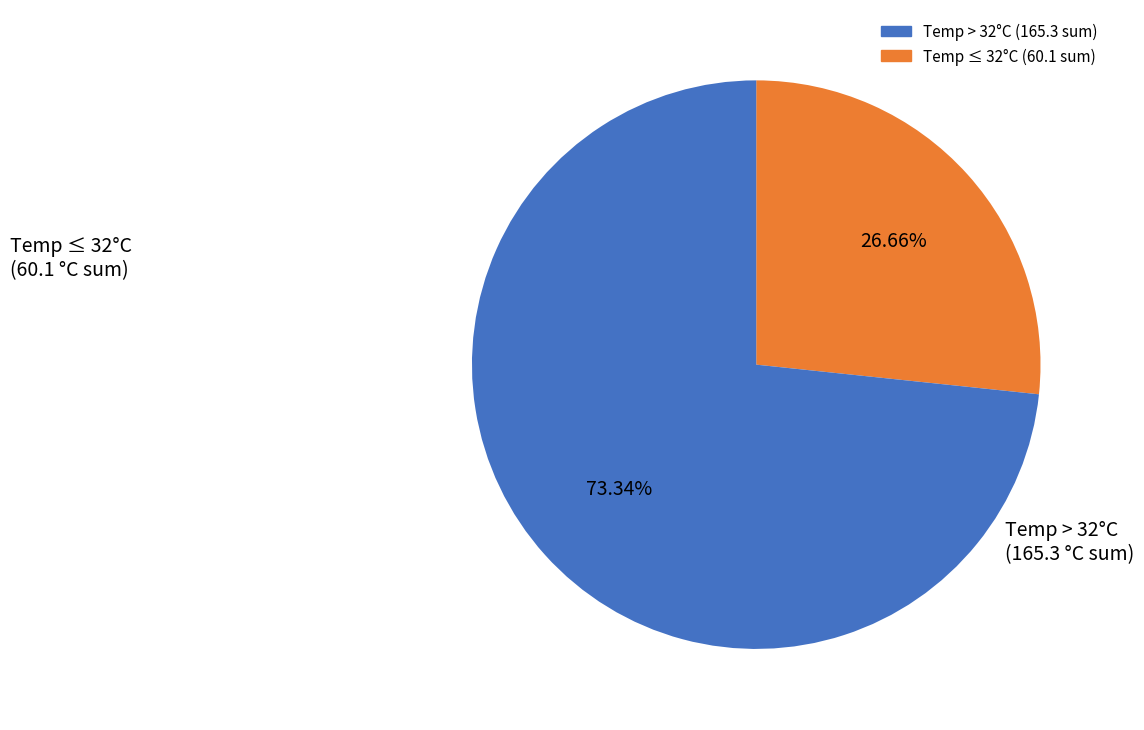

Does any single category account for the majority?

Yes